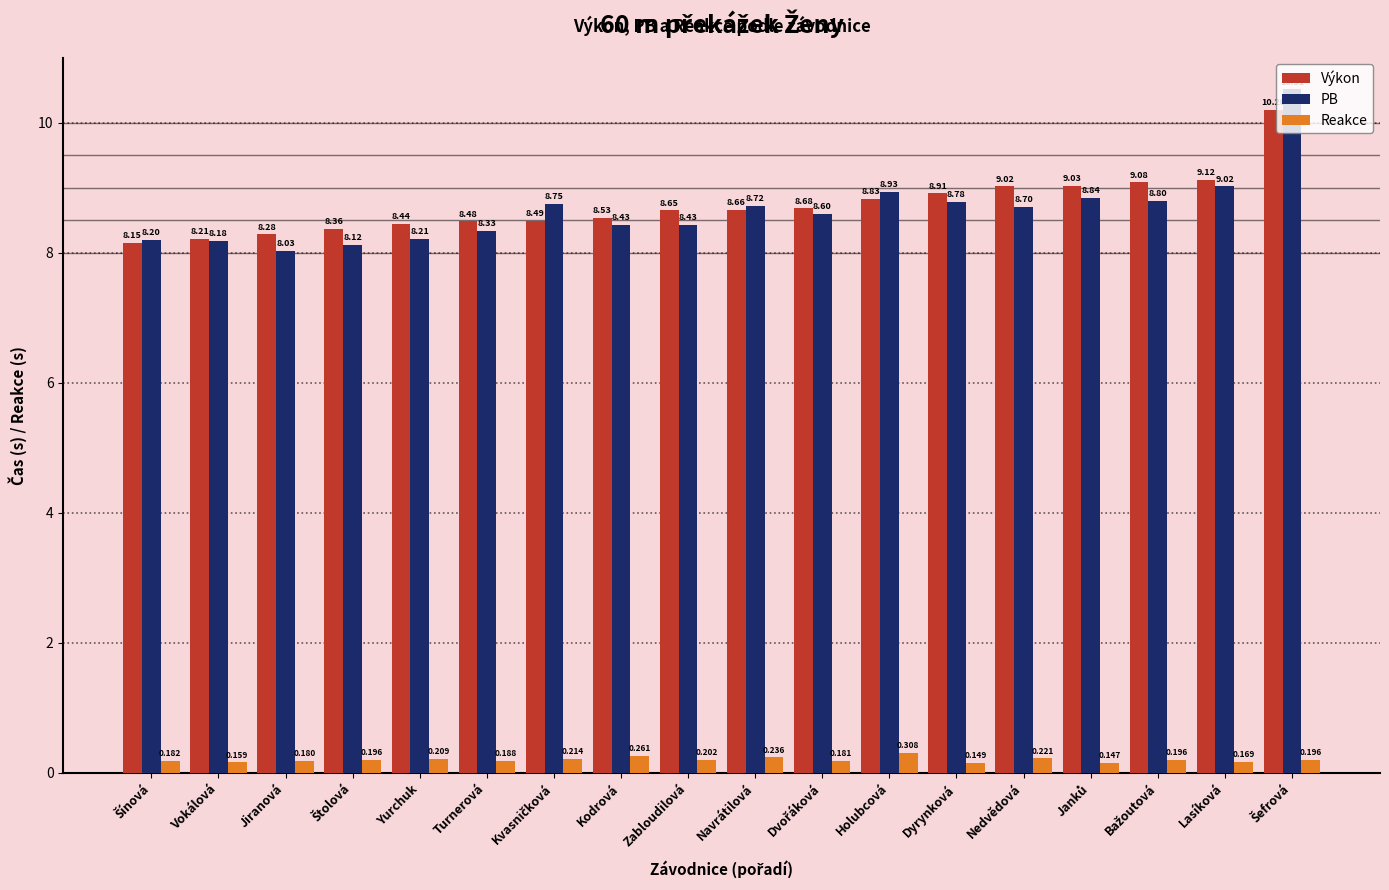

At which label is PB closest to 9?

Lasíková